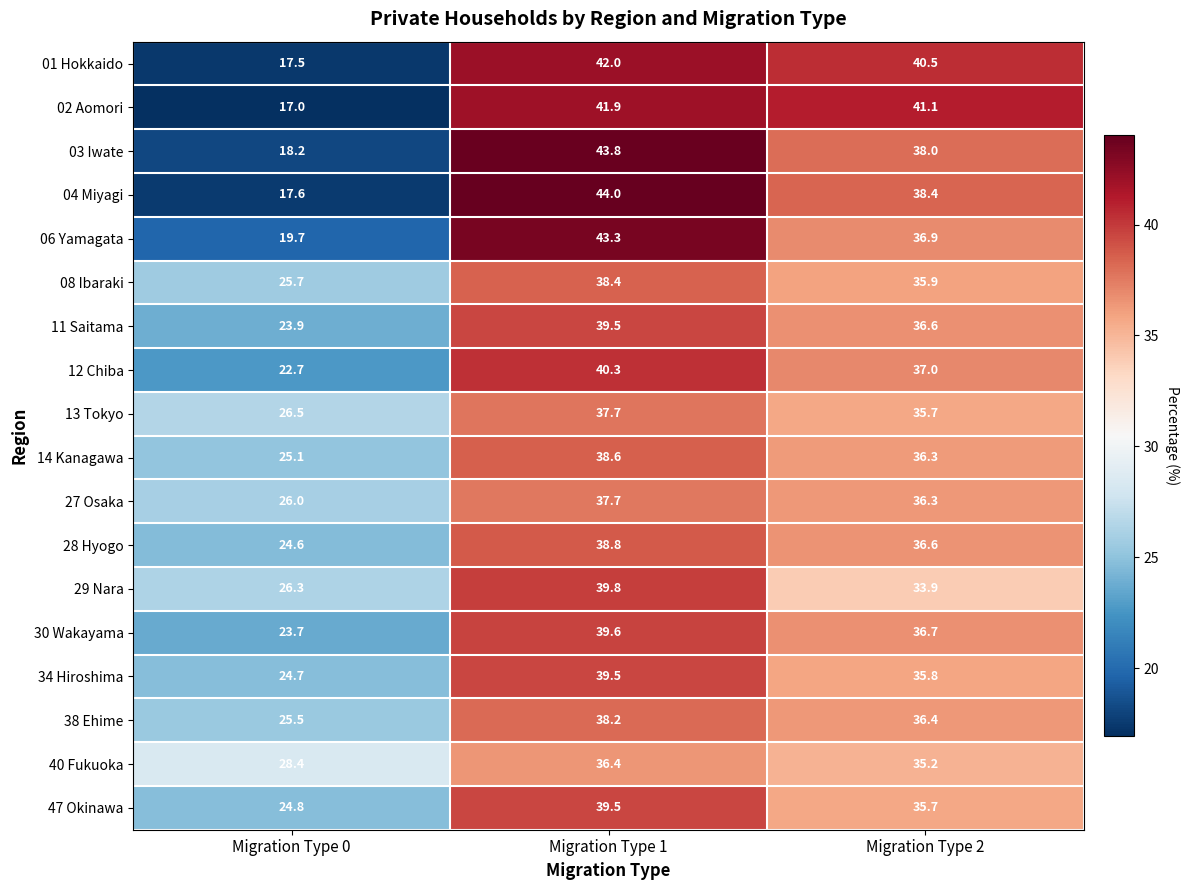

What is the difference between the maximum and second lowest values in the 29 Nara series?

5.9